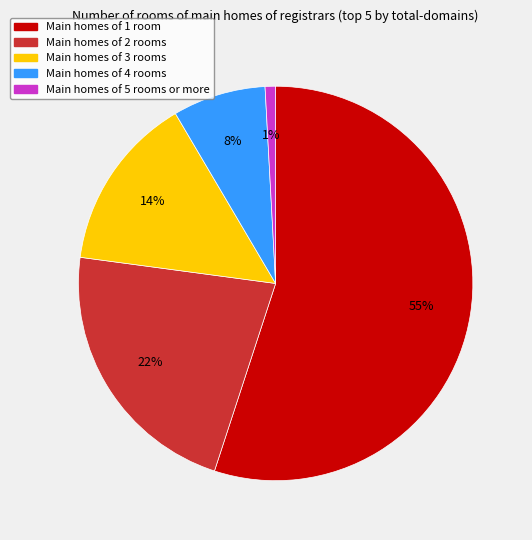

To the nearest percent, what is the difference between the largest and smallest slice percentages?

54%